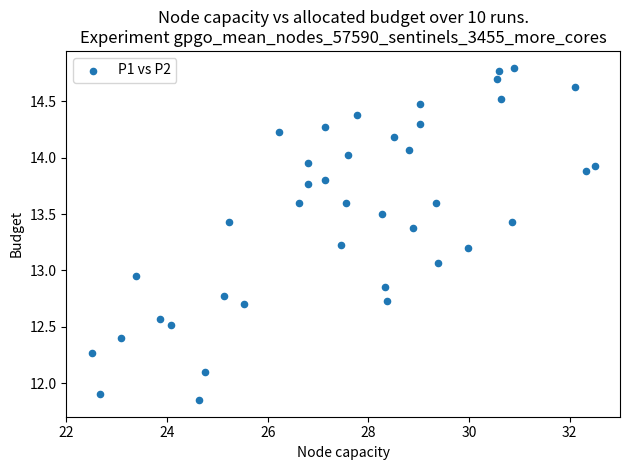

What is the range of X values (max minus min)?

10.0